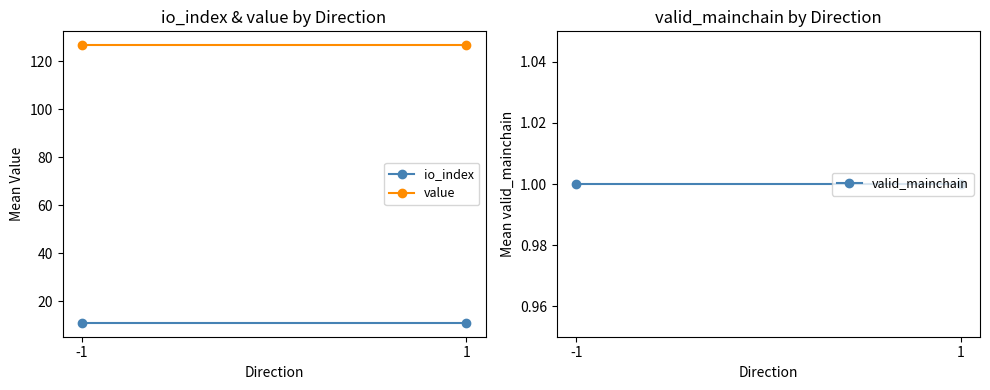

What is the spread (max minus min) of values at 1?

125.6